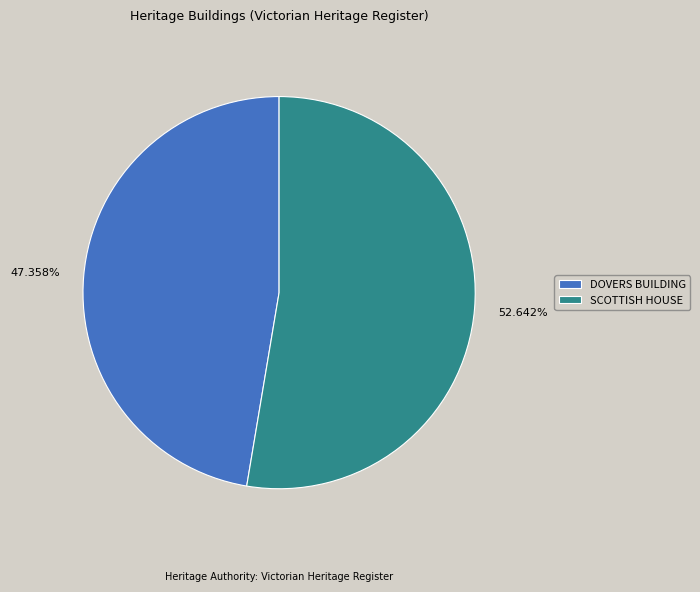

Do SCOTTISH HOUSE and DOVERS BUILDING together represent more than half of the pie?

Yes